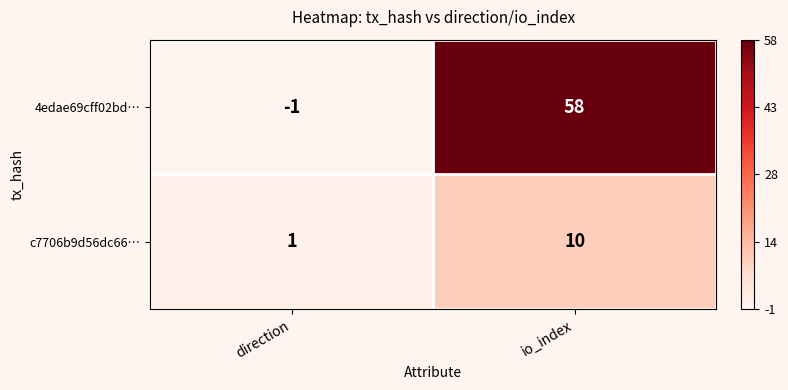

What is the sum of the 4edae69cff02bd… values at io_index and direction?

57